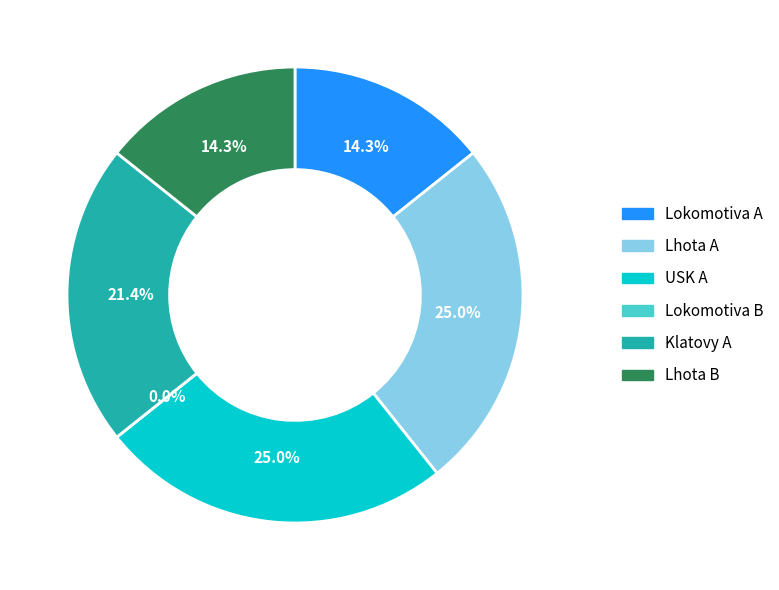

What is the change in value from Lokomotiva A to Klatovy A?

+2